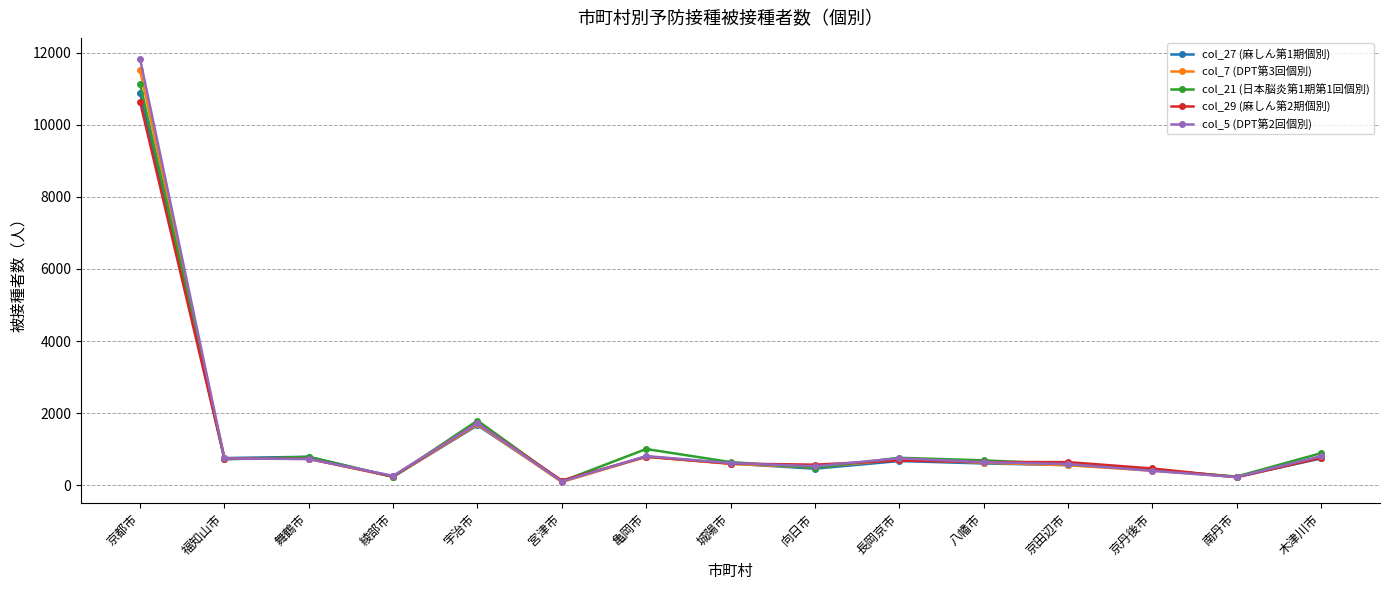

What is the total value across all series at 木津川市?

4000